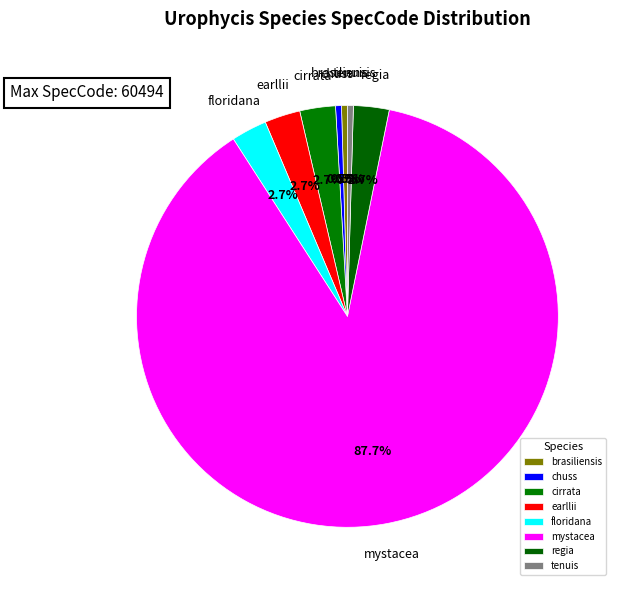

To the nearest percent, what is the combined percentage of cirrata and mystacea?

90%